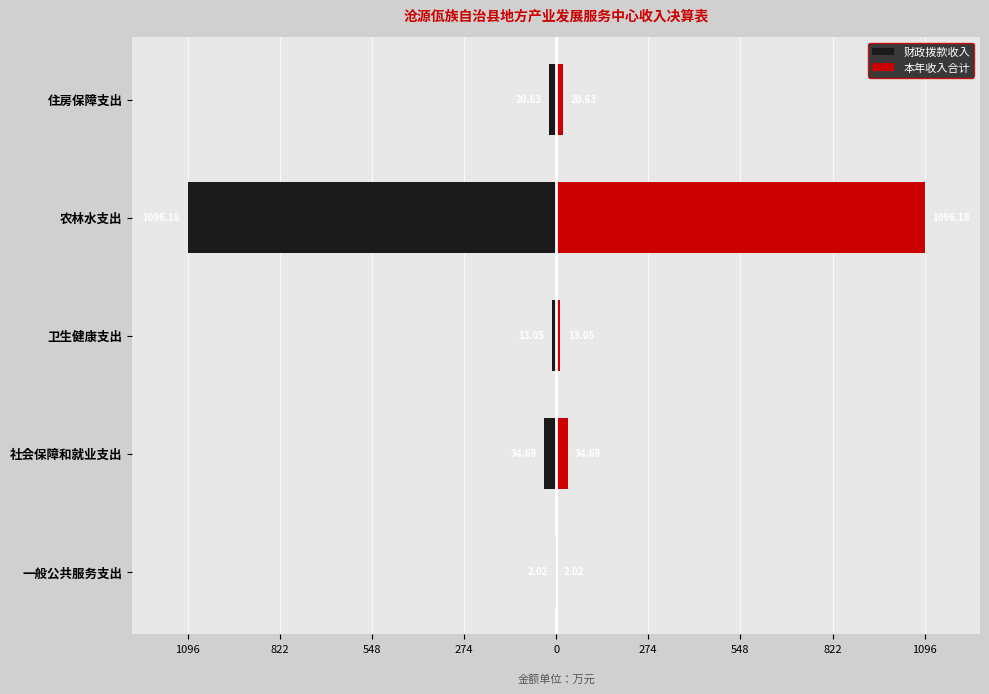

What is the difference between the maximum and minimum values in the 财政拨款收入 series?

1094.2